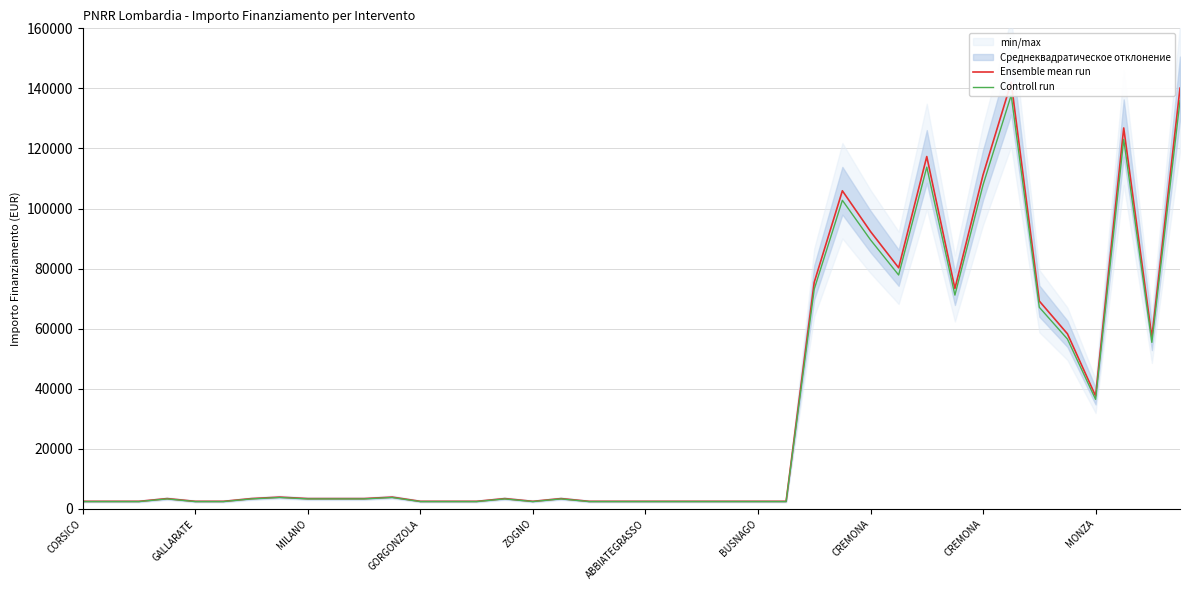

How many values in the Controll run series are below 3310?

17